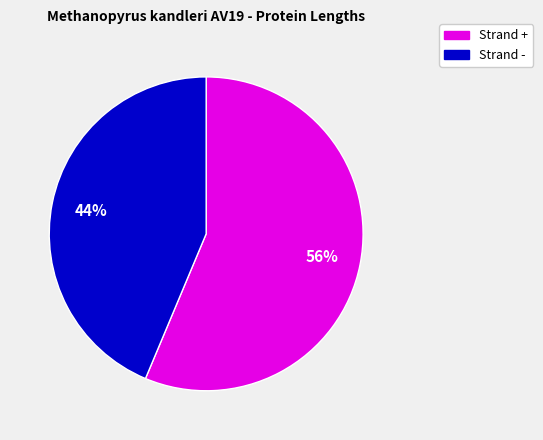

Rank the categories by value from highest to lowest.

Strand +, Strand -